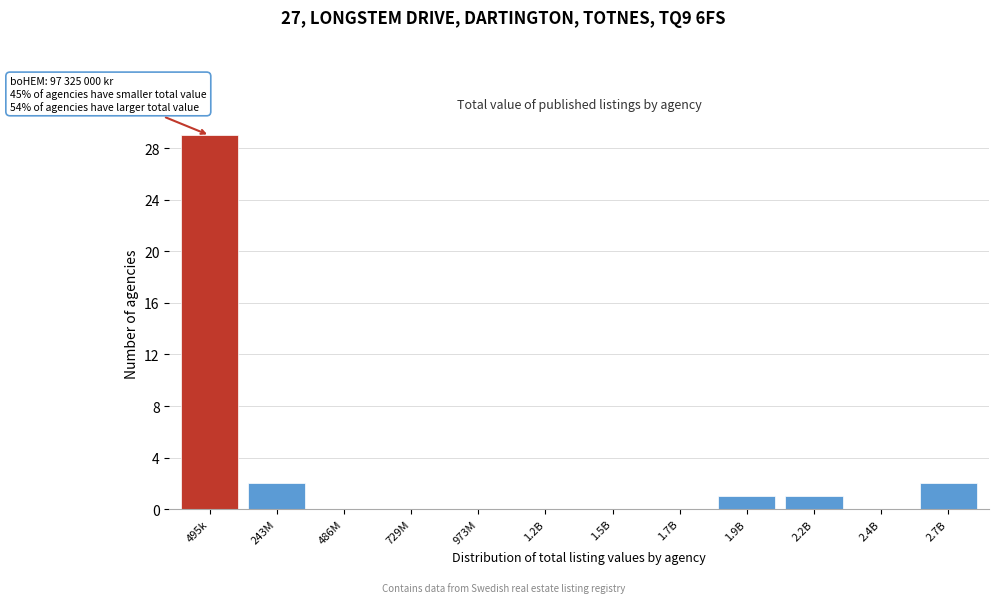

Reading left to right, extract all data points from this chart.

495k=29	243M=2	486M=0	729M=0	973M=0	1.2B=0	1.5B=0	1.7B=0	1.9B=1	2.2B=1	2.4B=0	2.7B=2